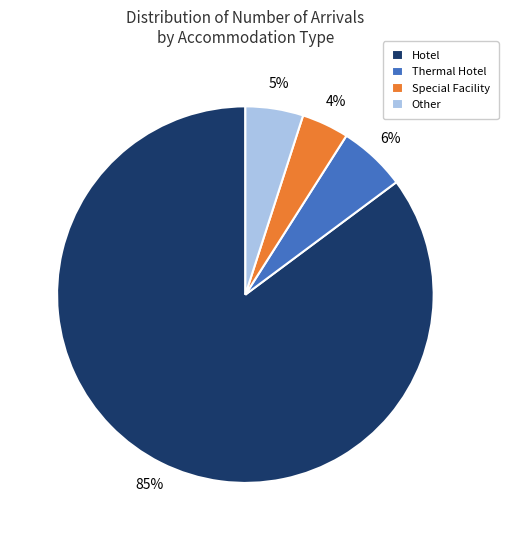

To the nearest percent, what is the difference between the largest and smallest slice percentages?

81%